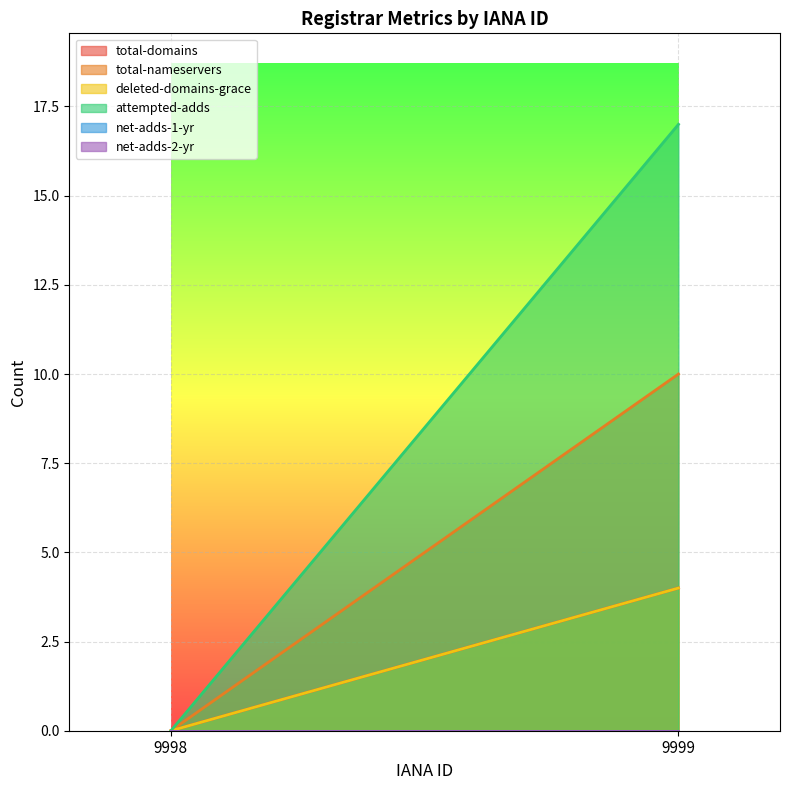

The total-nameservers series shows 5 at 9998. True or false?

False